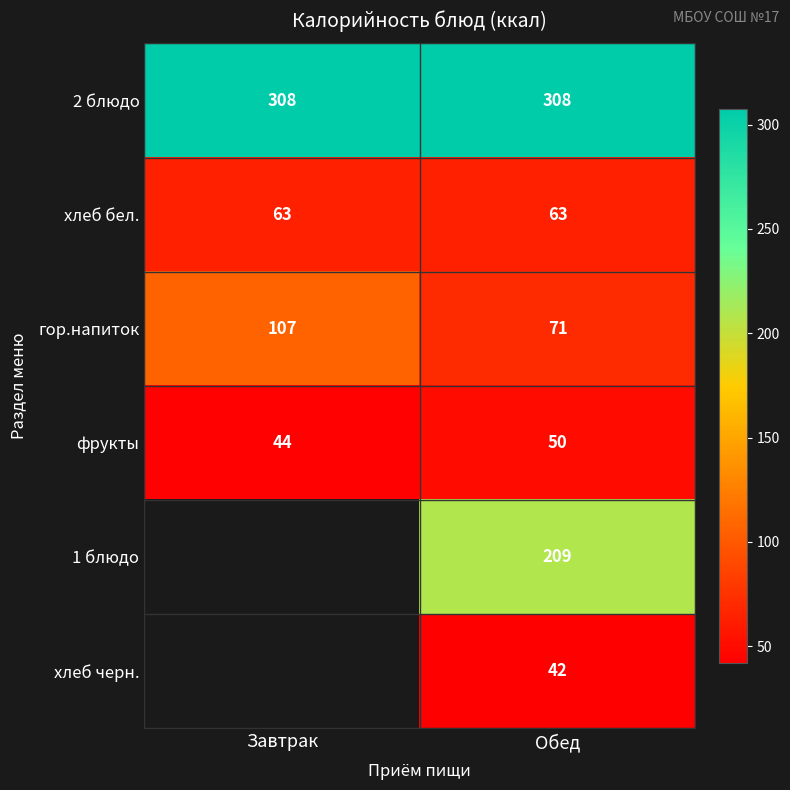

What is the difference between the maximum and minimum values in the гор.напиток series?

36.0